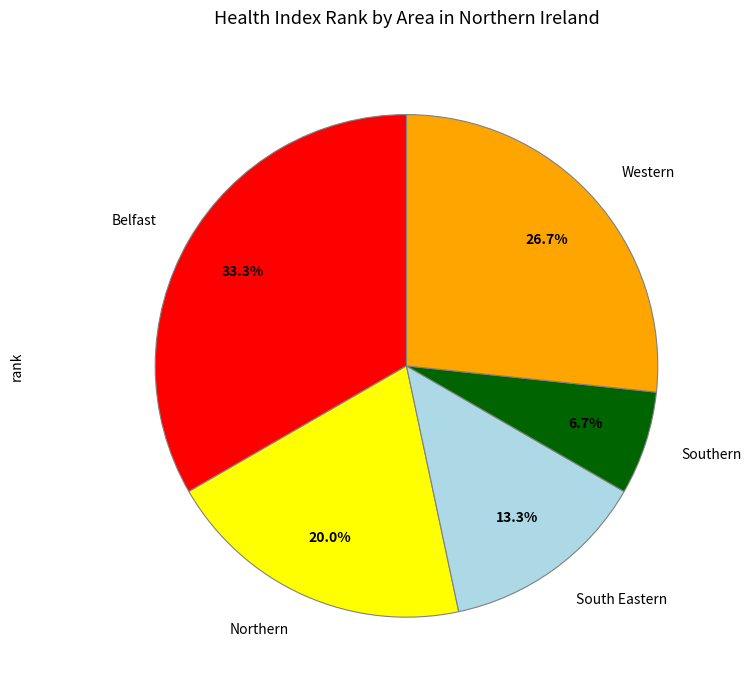

How much of the chart is everything except Belfast?

66.7%